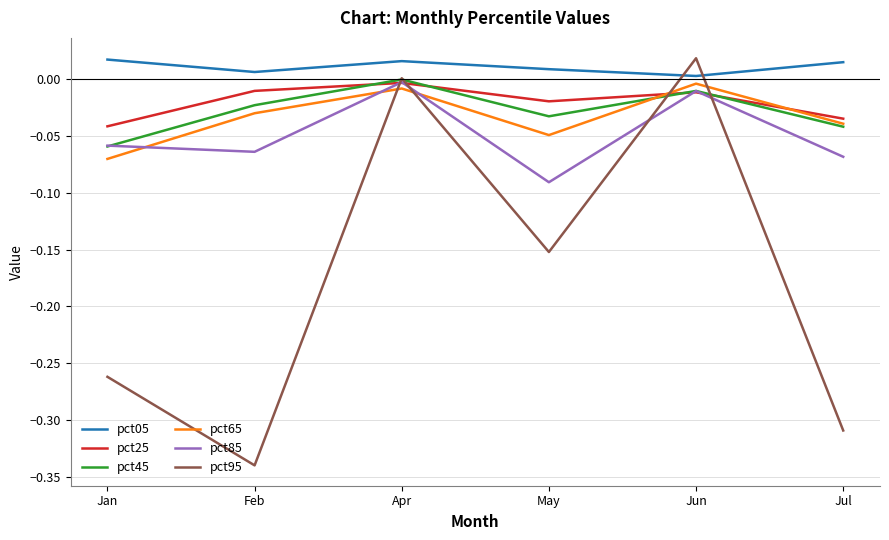

The value of pct95 at Apr is 0.0. True or false?

True